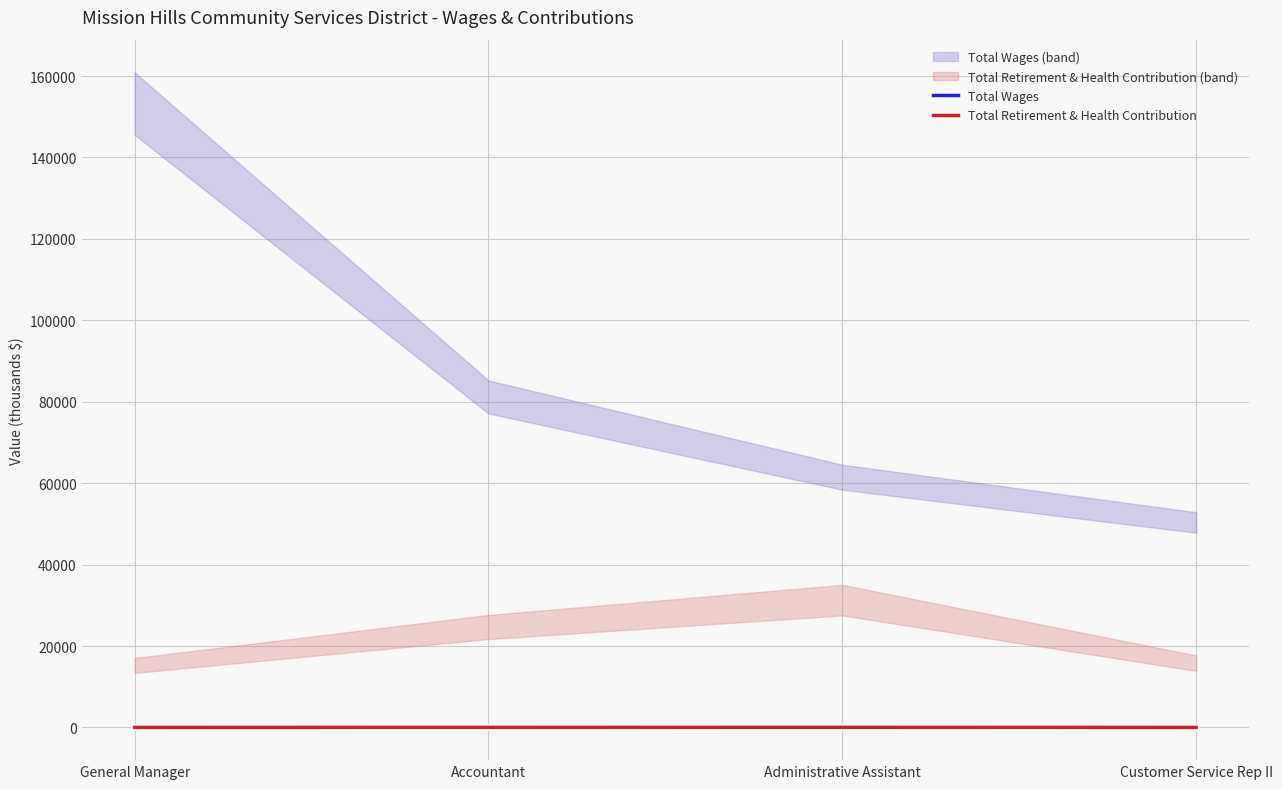

How many series are shown in this chart?

2